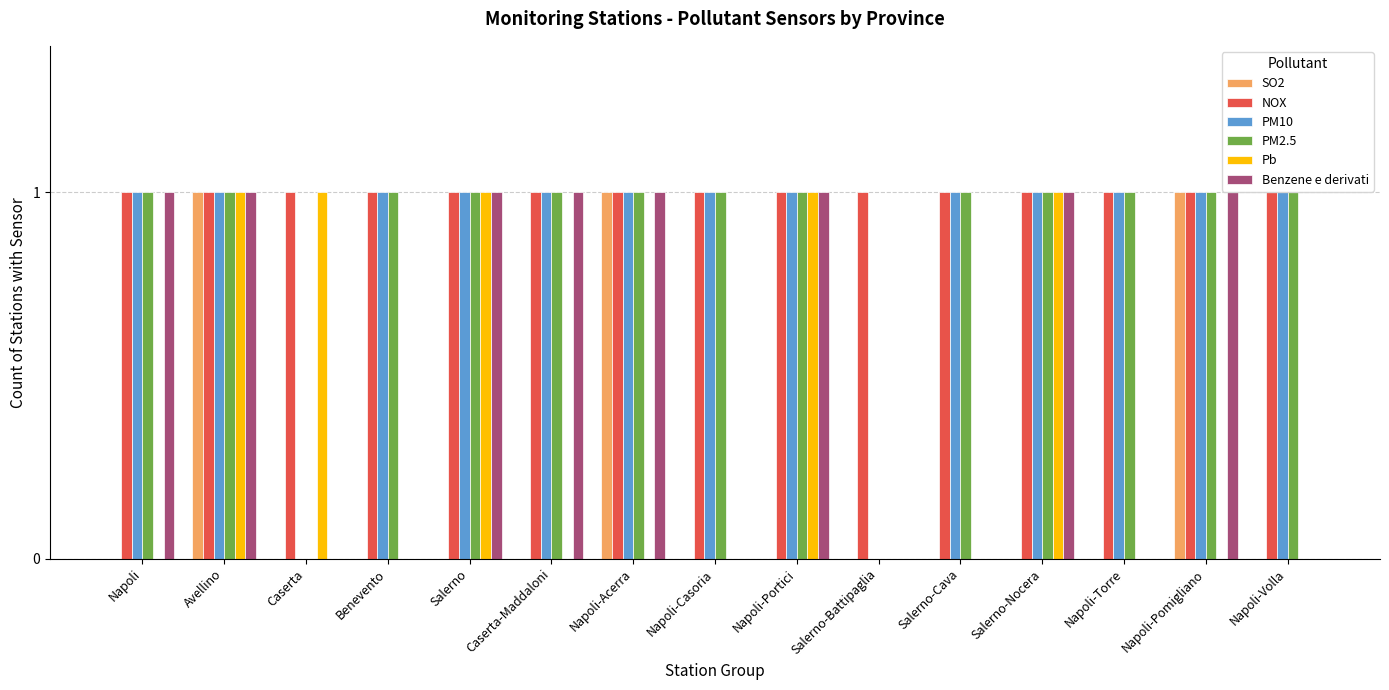

Reading right to left, transcribe all the data shown in this chart.

SO2: 0	1	0	0	0	0	0	0	1	0	0	0	0	1	0
NOX: 1	1	1	1	1	1	1	1	1	1	1	1	1	1	1
PM10: 1	1	1	1	1	0	1	1	1	1	1	1	0	1	1
PM2.5: 1	1	1	1	1	0	1	1	1	1	1	1	0	1	1
Pb: 0	0	0	1	0	0	1	0	0	0	1	0	1	1	0
Benzene e derivati: 0	1	0	1	0	0	1	0	1	1	1	0	0	1	1